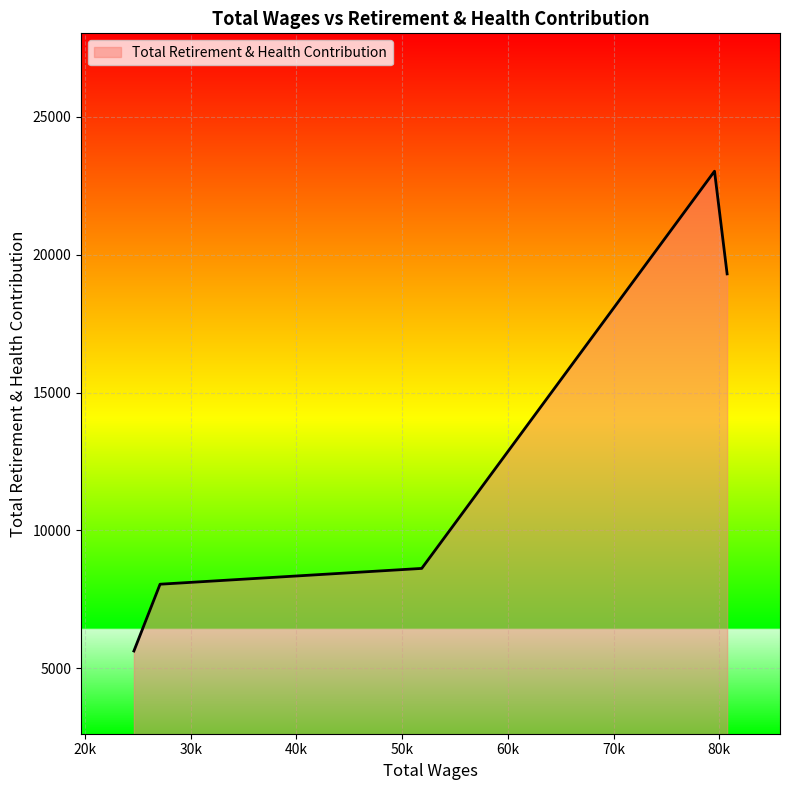

What is the difference between the maximum and minimum values?

17400